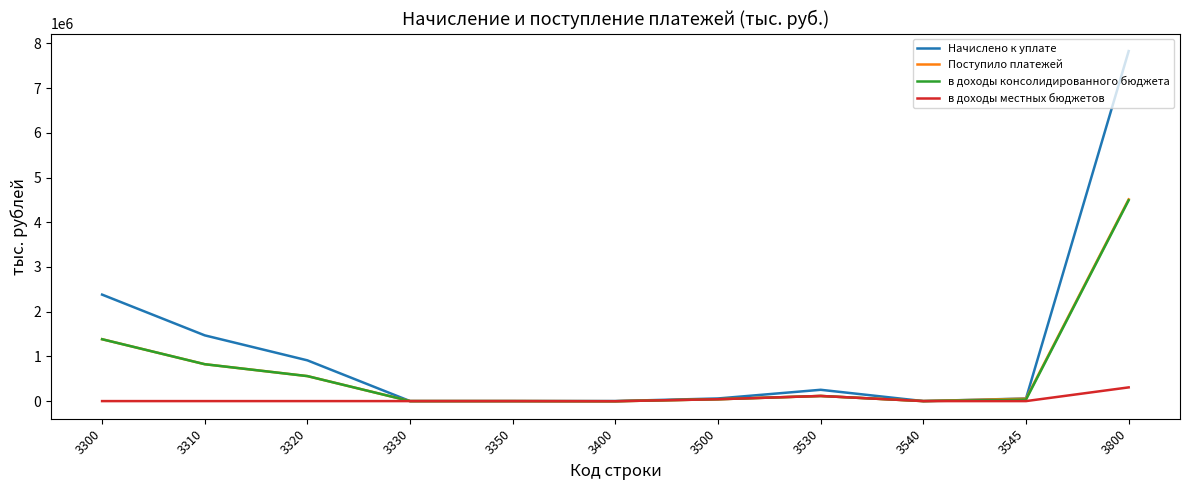

What is the total value across all series at 3300?

5148549